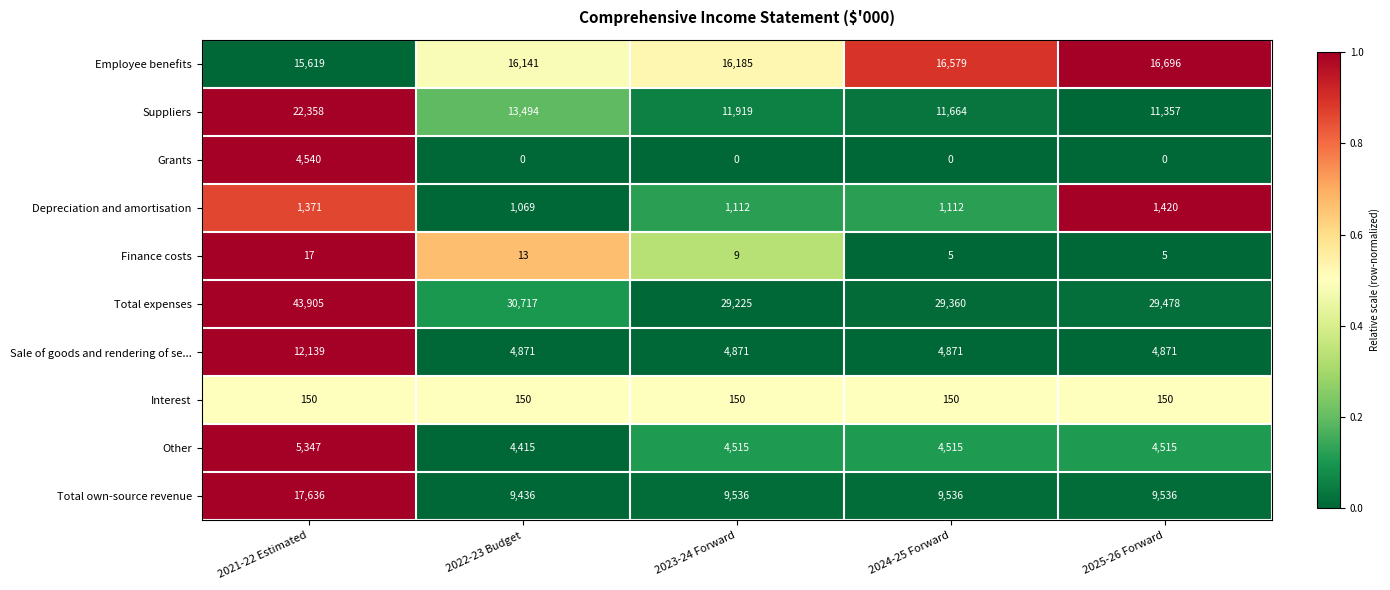

What is the difference between the highest and lowest values at 2023-24 Forward?

29225